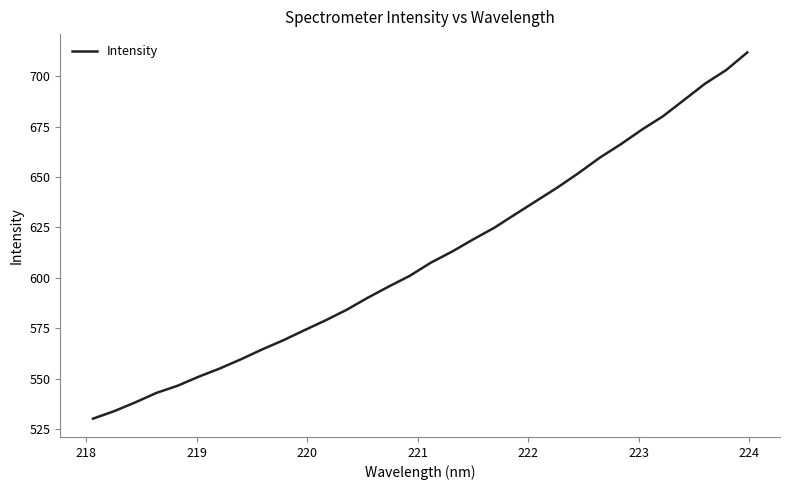

What is the average value?

610.1